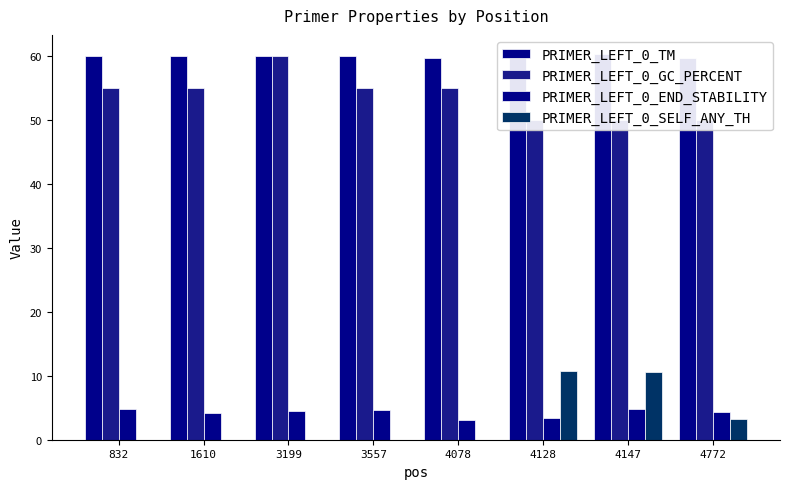

Is the value of PRIMER_LEFT_0_SELF_ANY_TH at 3199 greater than the value of PRIMER_LEFT_0_TM at 4078?

No